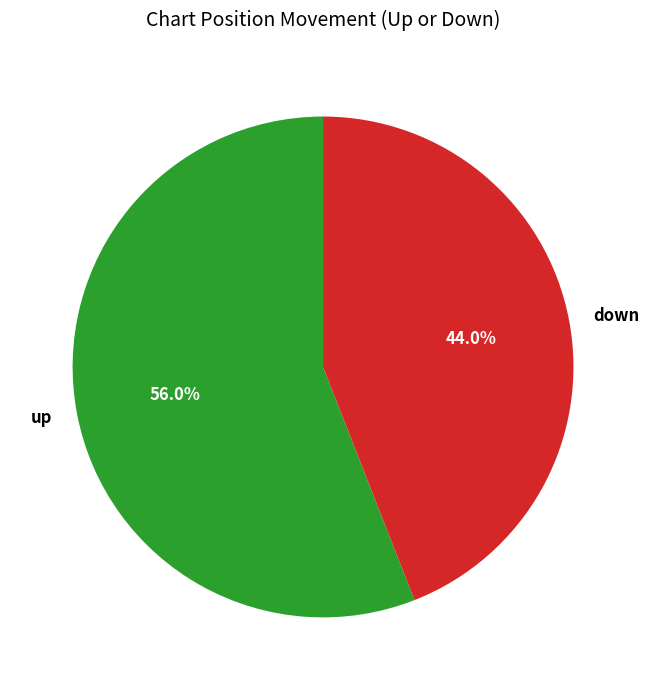

What is the smallest slice in the pie chart?

down